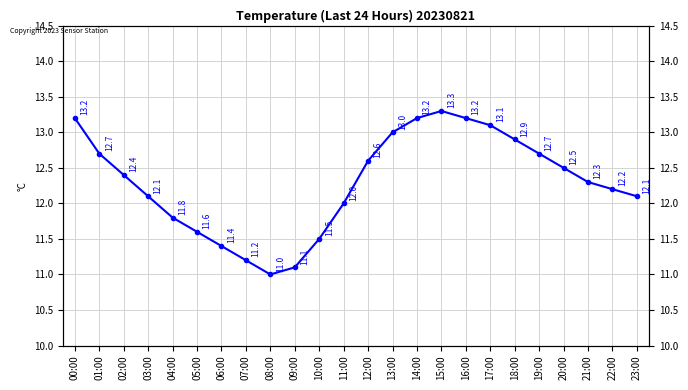

How many points are higher than both their immediate neighbors (excluding endpoints)?

1